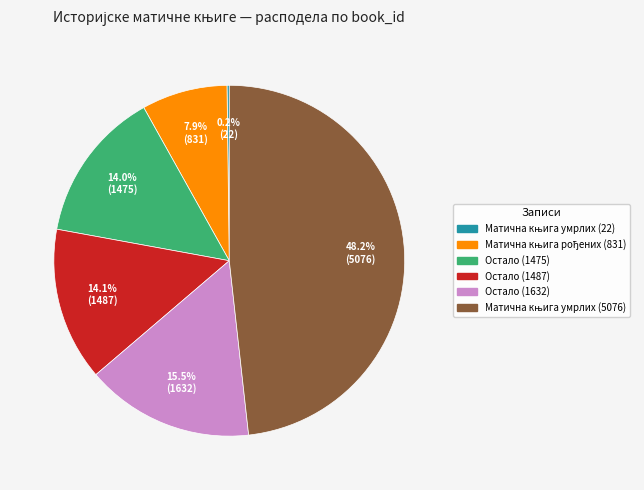

Does Остало (1475) represent more than half of the total?

No